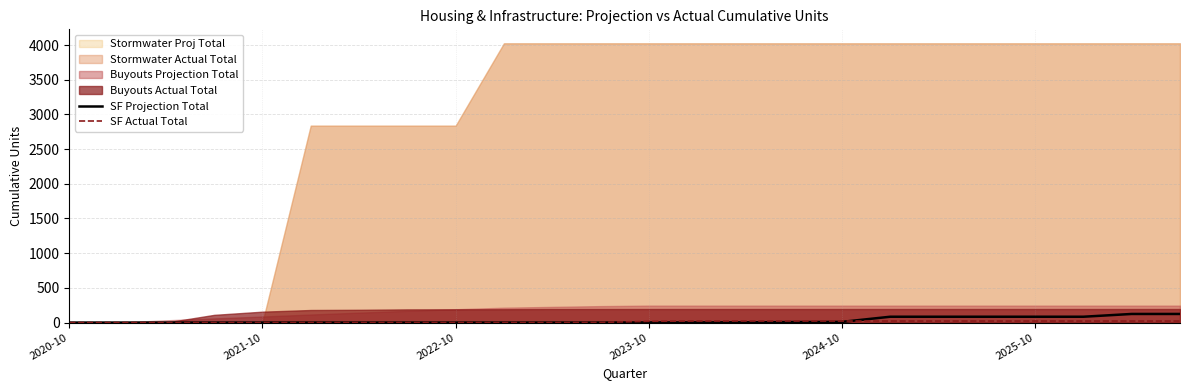

Is it true that SF Projection Total equals -70 at 2020-10?

False